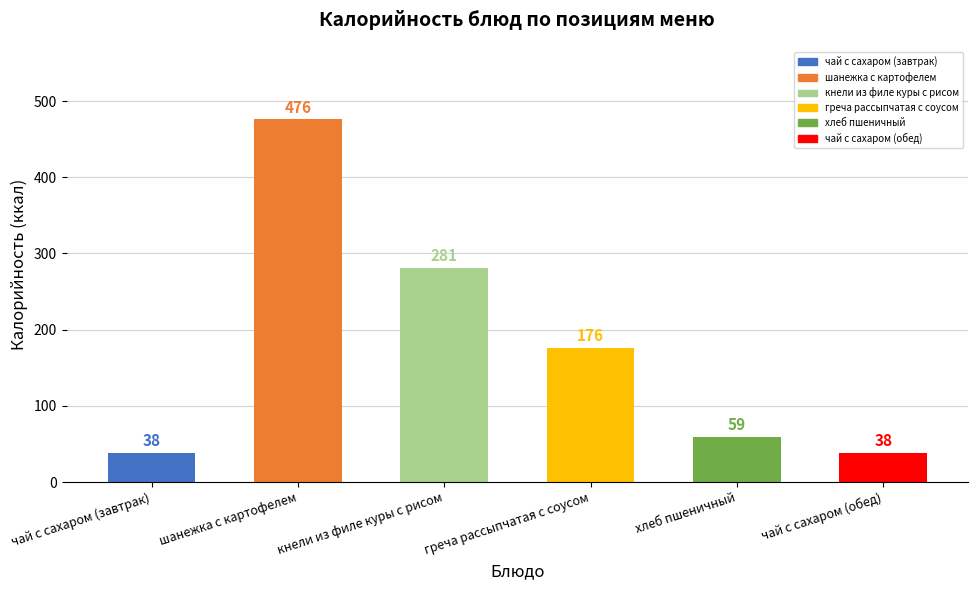

At which label does the data first exceed 176?

шанежка с картофелем